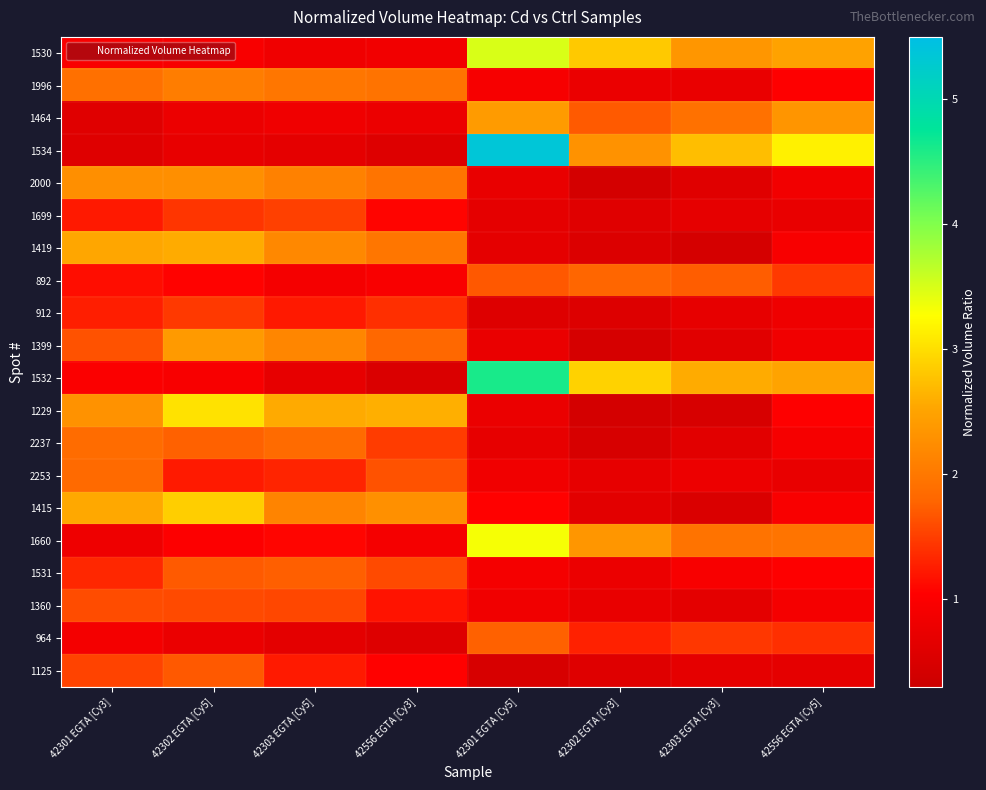

Reading left to right, what are all the values shown in this chart?

1530: 42301 EGTA [Cy3]=1.0	42302 EGTA [Cy5]=1.0	42303 EGTA [Cy5]=0.8	42556 EGTA [Cy3]=0.9	42301 EGTA [Cy5]=3.5	42302 EGTA [Cy3]=2.8	42303 EGTA [Cy3]=2.4	42556 EGTA [Cy5]=2.5
1996: 42301 EGTA [Cy3]=1.9	42302 EGTA [Cy5]=2.1	42303 EGTA [Cy5]=2.0	42556 EGTA [Cy3]=1.9	42301 EGTA [Cy5]=0.9	42302 EGTA [Cy3]=0.8	42303 EGTA [Cy3]=0.7	42556 EGTA [Cy5]=1.0
1464: 42301 EGTA [Cy3]=0.6	42302 EGTA [Cy5]=0.8	42303 EGTA [Cy5]=0.8	42556 EGTA [Cy3]=0.8	42301 EGTA [Cy5]=2.4	42302 EGTA [Cy3]=1.7	42303 EGTA [Cy3]=1.9	42556 EGTA [Cy5]=2.3
1534: 42301 EGTA [Cy3]=0.6	42302 EGTA [Cy5]=0.7	42303 EGTA [Cy5]=0.7	42556 EGTA [Cy3]=0.6	42301 EGTA [Cy5]=5.4	42302 EGTA [Cy3]=2.3	42303 EGTA [Cy3]=2.7	42556 EGTA [Cy5]=3.2
2000: 42301 EGTA [Cy3]=2.3	42302 EGTA [Cy5]=2.3	42303 EGTA [Cy5]=2.1	42556 EGTA [Cy3]=2.0	42301 EGTA [Cy5]=0.7	42302 EGTA [Cy3]=0.4	42303 EGTA [Cy3]=0.6	42556 EGTA [Cy5]=0.9
1699: 42301 EGTA [Cy3]=1.2	42302 EGTA [Cy5]=1.4	42303 EGTA [Cy5]=1.5	42556 EGTA [Cy3]=1.1	42301 EGTA [Cy5]=0.7	42302 EGTA [Cy3]=0.6	42303 EGTA [Cy3]=0.7	42556 EGTA [Cy5]=0.7
1419: 42301 EGTA [Cy3]=2.5	42302 EGTA [Cy5]=2.6	42303 EGTA [Cy5]=2.2	42556 EGTA [Cy3]=2.0	42301 EGTA [Cy5]=0.7	42302 EGTA [Cy3]=0.6	42303 EGTA [Cy3]=0.4	42556 EGTA [Cy5]=1.0
892: 42301 EGTA [Cy3]=1.1	42302 EGTA [Cy5]=1.1	42303 EGTA [Cy5]=0.9	42556 EGTA [Cy3]=1.0	42301 EGTA [Cy5]=1.7	42302 EGTA [Cy3]=1.8	42303 EGTA [Cy3]=1.7	42556 EGTA [Cy5]=1.5
912: 42301 EGTA [Cy3]=1.3	42302 EGTA [Cy5]=1.5	42303 EGTA [Cy5]=1.2	42556 EGTA [Cy3]=1.4	42301 EGTA [Cy5]=0.6	42302 EGTA [Cy3]=0.6	42303 EGTA [Cy3]=0.7	42556 EGTA [Cy5]=0.8
1399: 42301 EGTA [Cy3]=1.6	42302 EGTA [Cy5]=2.4	42303 EGTA [Cy5]=2.2	42556 EGTA [Cy3]=1.8	42301 EGTA [Cy5]=0.8	42302 EGTA [Cy3]=0.5	42303 EGTA [Cy3]=0.6	42556 EGTA [Cy5]=0.9
1532: 42301 EGTA [Cy3]=1.0	42302 EGTA [Cy5]=0.9	42303 EGTA [Cy5]=0.7	42556 EGTA [Cy3]=0.5	42301 EGTA [Cy5]=4.6	42302 EGTA [Cy3]=2.9	42303 EGTA [Cy3]=2.6	42556 EGTA [Cy5]=2.5
1229: 42301 EGTA [Cy3]=2.3	42302 EGTA [Cy5]=3.0	42303 EGTA [Cy5]=2.6	42556 EGTA [Cy3]=2.6	42301 EGTA [Cy5]=0.8	42302 EGTA [Cy3]=0.4	42303 EGTA [Cy3]=0.5	42556 EGTA [Cy5]=1.0
2237: 42301 EGTA [Cy3]=1.9	42302 EGTA [Cy5]=1.8	42303 EGTA [Cy5]=1.8	42556 EGTA [Cy3]=1.5	42301 EGTA [Cy5]=0.7	42302 EGTA [Cy3]=0.5	42303 EGTA [Cy3]=0.6	42556 EGTA [Cy5]=0.9
2253: 42301 EGTA [Cy3]=1.8	42302 EGTA [Cy5]=1.2	42303 EGTA [Cy5]=1.3	42556 EGTA [Cy3]=1.6	42301 EGTA [Cy5]=0.8	42302 EGTA [Cy3]=0.7	42303 EGTA [Cy3]=0.8	42556 EGTA [Cy5]=0.7
1415: 42301 EGTA [Cy3]=2.6	42302 EGTA [Cy5]=2.9	42303 EGTA [Cy5]=2.1	42556 EGTA [Cy3]=2.3	42301 EGTA [Cy5]=1.1	42302 EGTA [Cy3]=0.7	42303 EGTA [Cy3]=0.5	42556 EGTA [Cy5]=1.0
1660: 42301 EGTA [Cy3]=0.8	42302 EGTA [Cy5]=1.0	42303 EGTA [Cy5]=1.1	42556 EGTA [Cy3]=0.9	42301 EGTA [Cy5]=3.3	42302 EGTA [Cy3]=2.4	42303 EGTA [Cy3]=1.9	42556 EGTA [Cy5]=2.0
1531: 42301 EGTA [Cy3]=1.3	42302 EGTA [Cy5]=1.7	42303 EGTA [Cy5]=1.7	42556 EGTA [Cy3]=1.6	42301 EGTA [Cy5]=0.9	42302 EGTA [Cy3]=0.8	42303 EGTA [Cy3]=1.0	42556 EGTA [Cy5]=1.0
1360: 42301 EGTA [Cy3]=1.6	42302 EGTA [Cy5]=1.6	42303 EGTA [Cy5]=1.6	42556 EGTA [Cy3]=1.2	42301 EGTA [Cy5]=0.9	42302 EGTA [Cy3]=0.7	42303 EGTA [Cy3]=0.7	42556 EGTA [Cy5]=0.9
964: 42301 EGTA [Cy3]=0.9	42302 EGTA [Cy5]=0.8	42303 EGTA [Cy5]=0.7	42556 EGTA [Cy3]=0.6	42301 EGTA [Cy5]=1.8	42302 EGTA [Cy3]=1.3	42303 EGTA [Cy3]=1.5	42556 EGTA [Cy5]=1.4
1125: 42301 EGTA [Cy3]=1.5	42302 EGTA [Cy5]=1.7	42303 EGTA [Cy5]=1.2	42556 EGTA [Cy3]=1.1	42301 EGTA [Cy5]=0.5	42302 EGTA [Cy3]=0.6	42303 EGTA [Cy3]=0.7	42556 EGTA [Cy5]=0.7